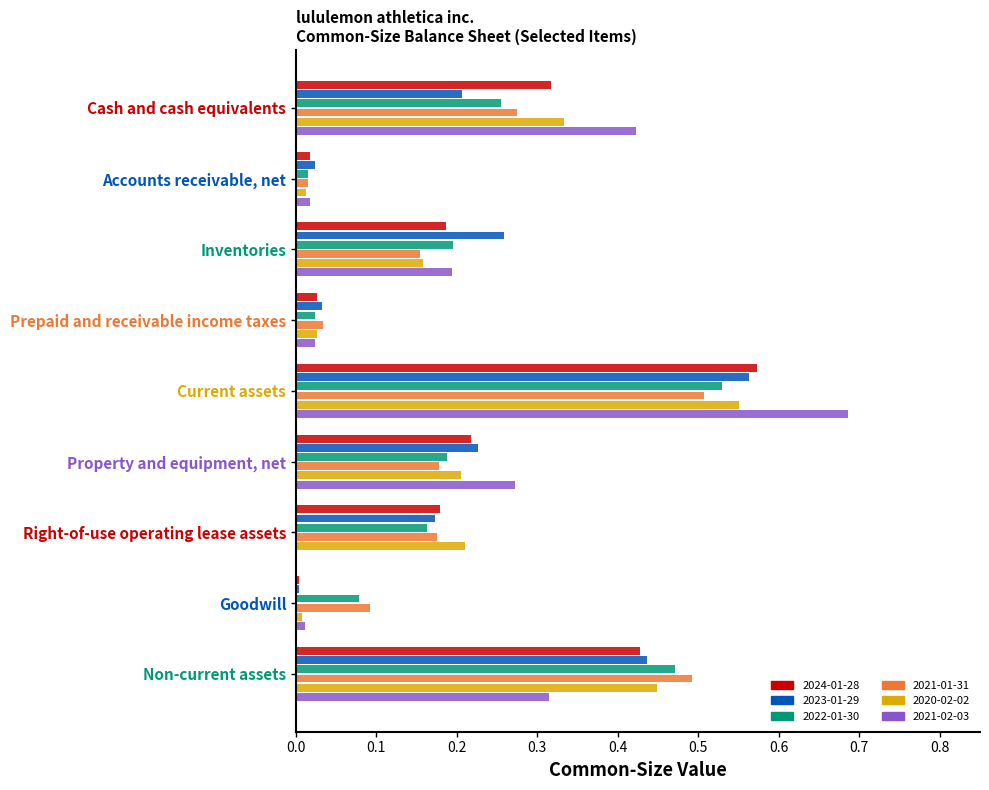

Is the value of 2024-01-28 at Property and equipment, net greater than the value of 2021-01-31 at Current assets?

No